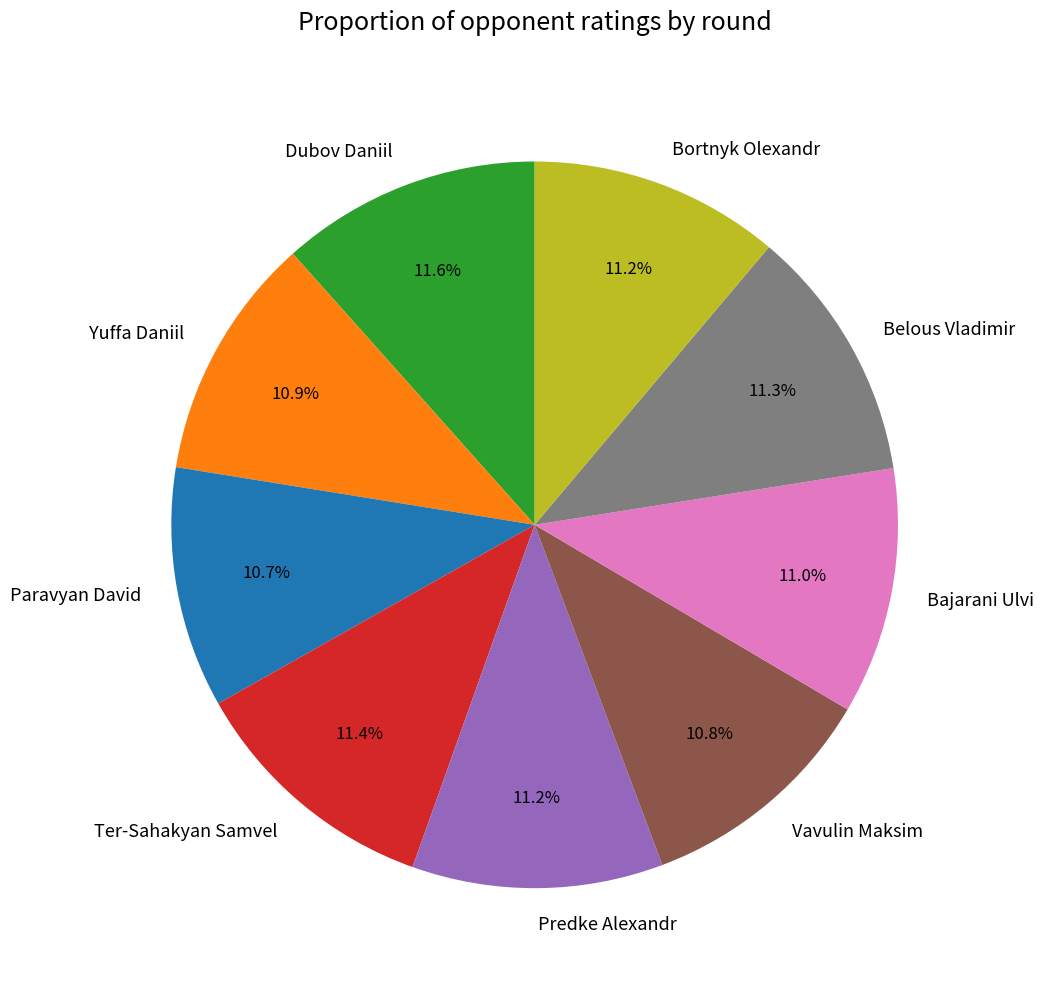

True or false: Dubov Daniil accounts for 25% of the total.

False